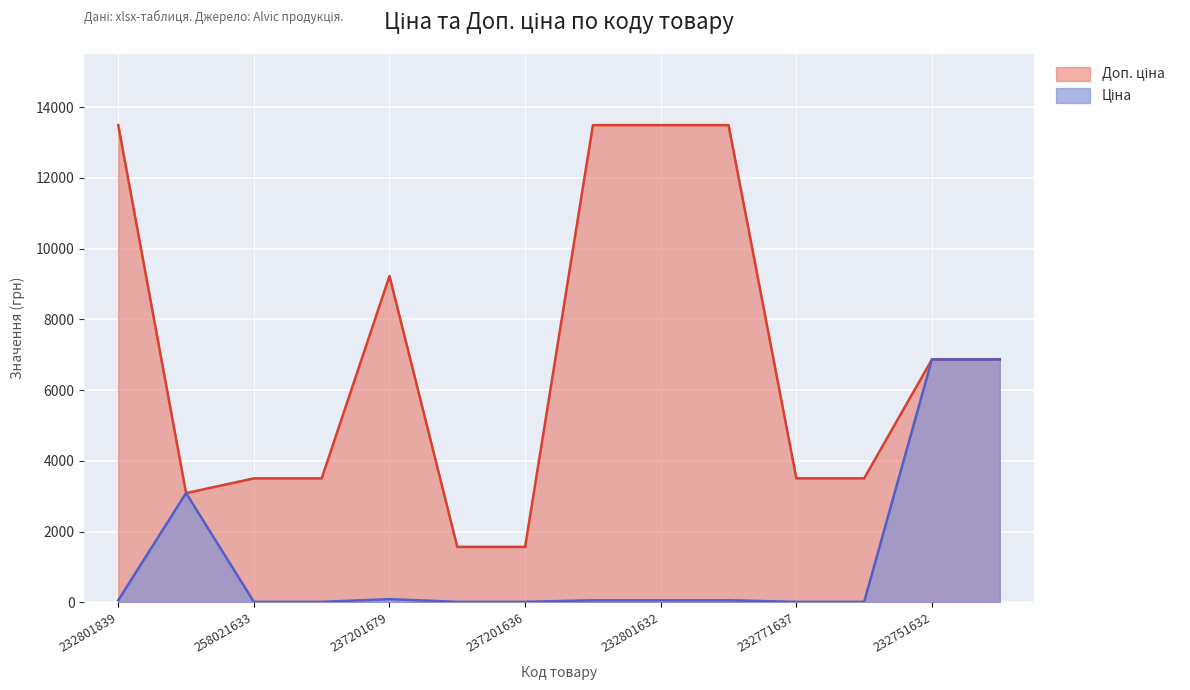

Which series ends up on top after the final intersection of Доп. ціна and Ціна?

Доп. ціна